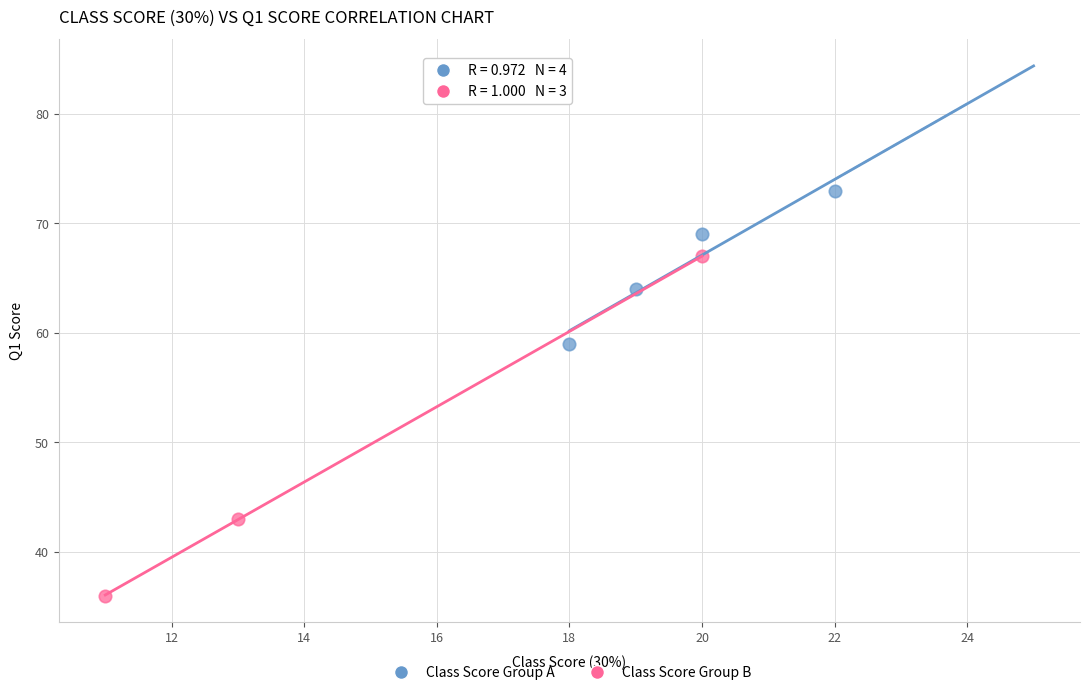

Which series contains the highest Y value?

Class Score Group A